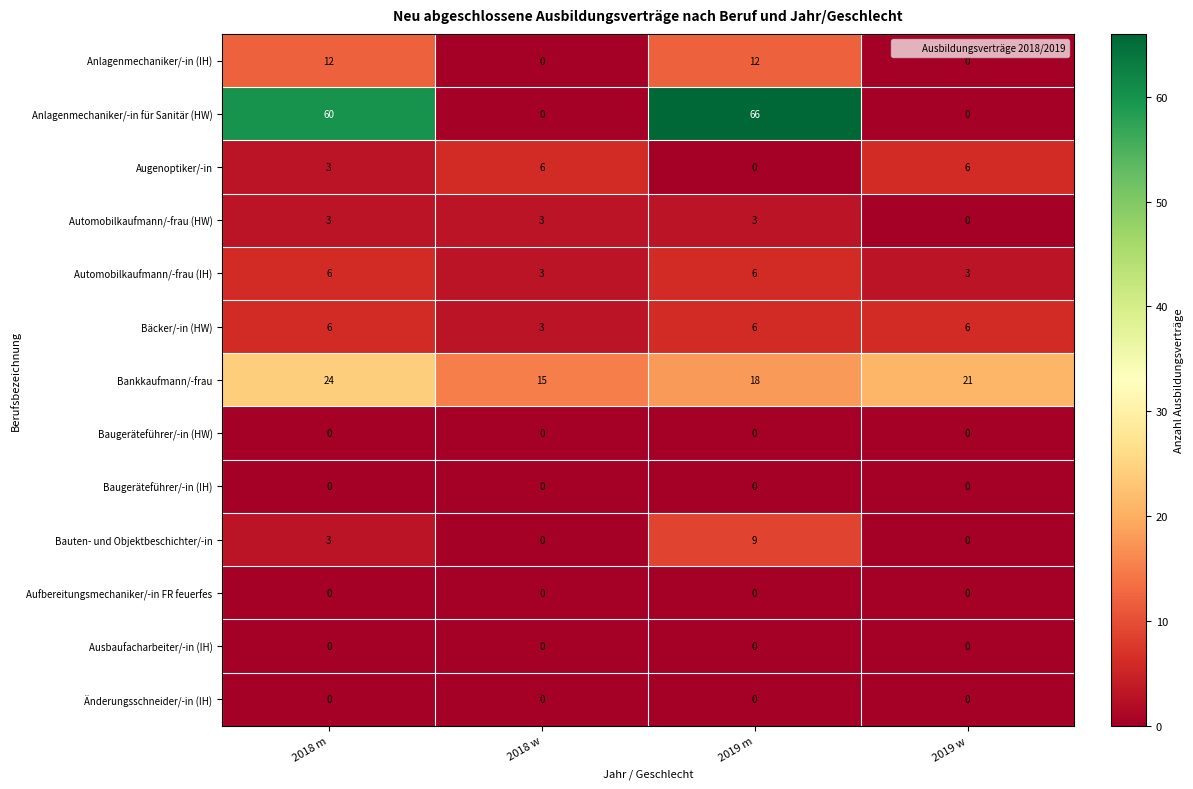

The value of Automobilkaufmann/-frau (HW) at 2019 w is 2. True or false?

False